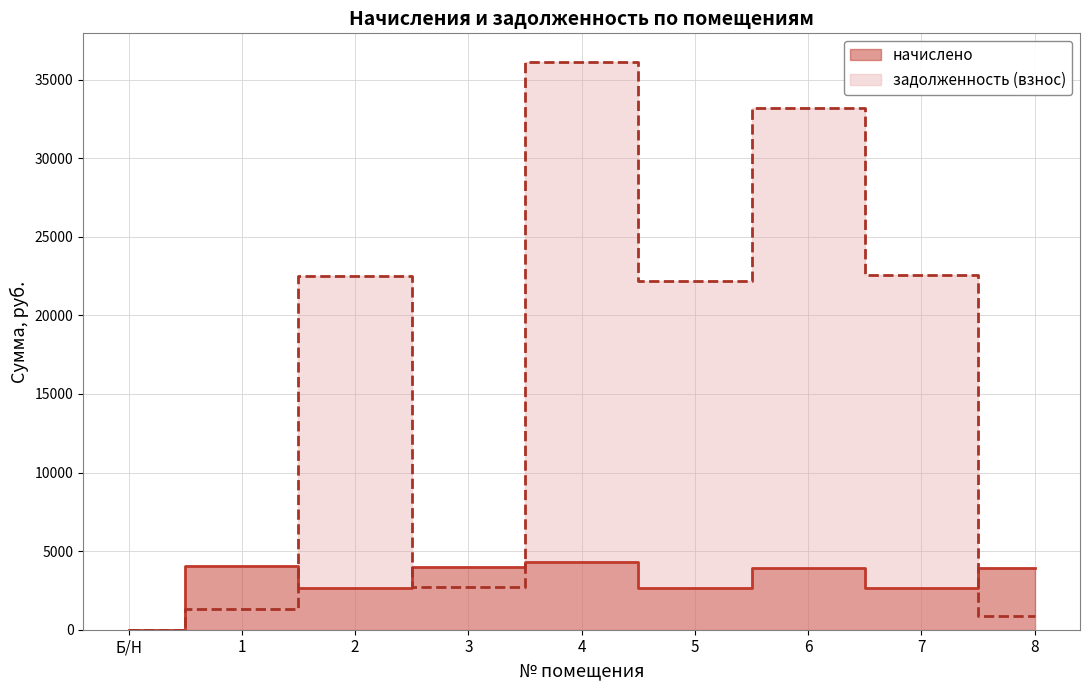

What is the label of the 4th point from the left?

3